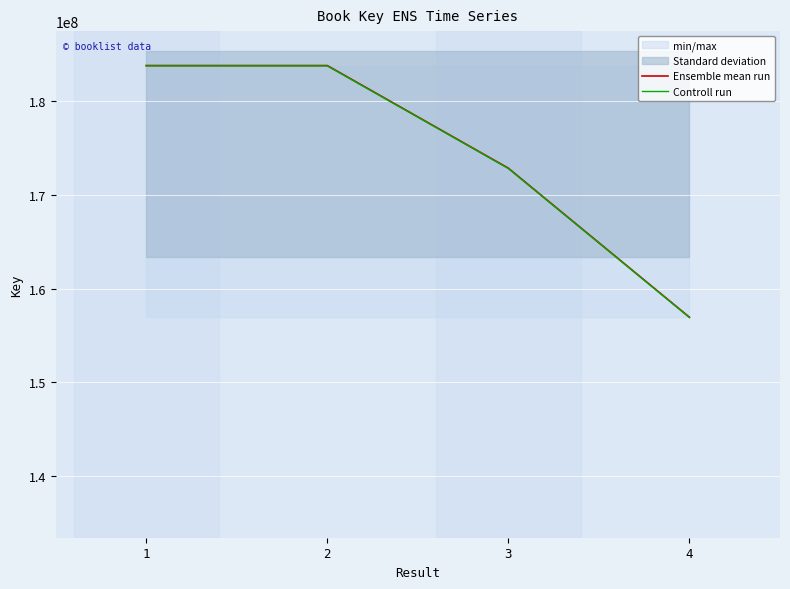

Where does the Ensemble mean run series first go above 183825211?

2